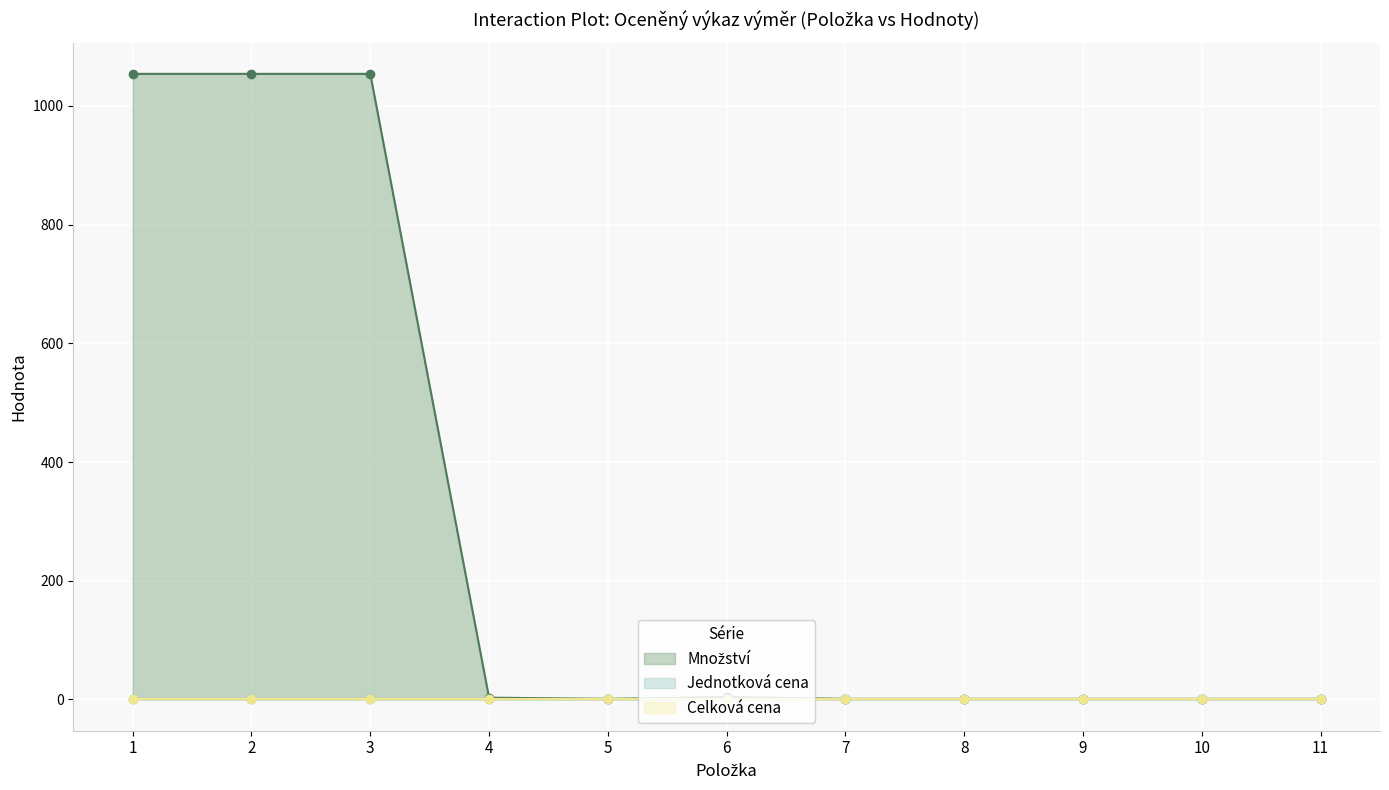

What is the spread (max minus min) of values at 3?

1054